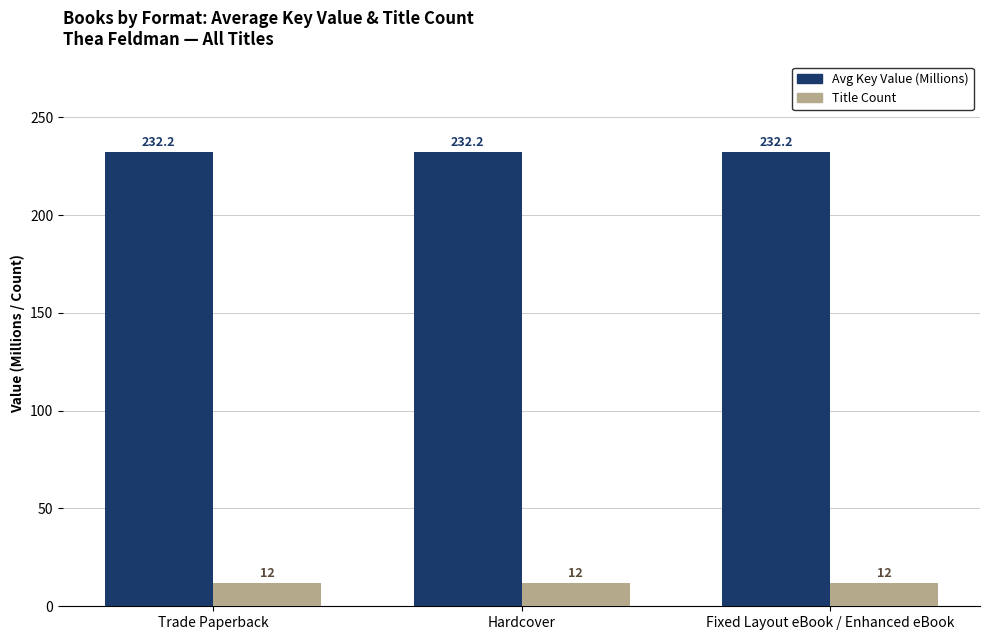

The value of Avg Key Value (Millions) at Hardcover is 88.0. True or false?

False